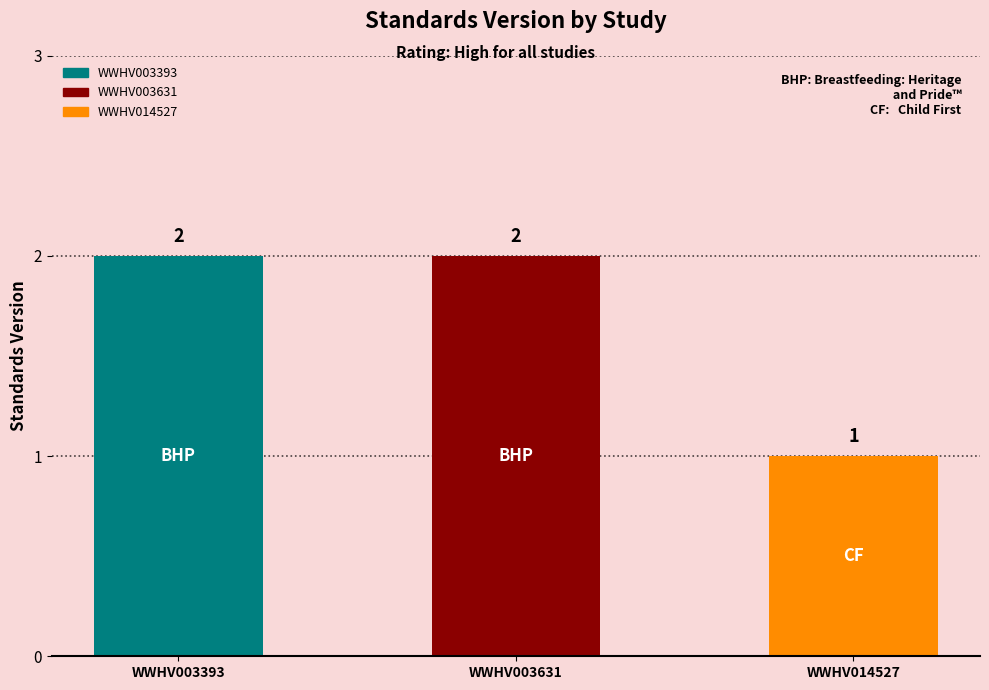

What is the sum of all values?

5